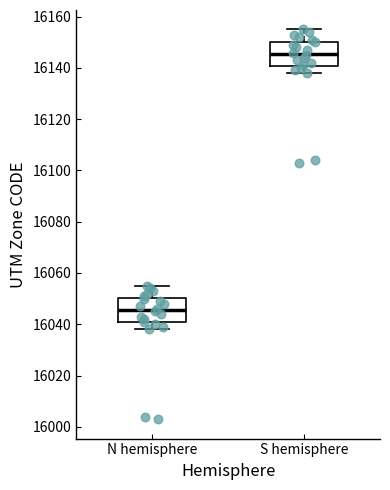

Reading left to right, transcribe this box plot: for each box, give where its median line is, the range the box spans, and where its two whiskers end, as read against the y-axis. The values are not printed on the chart, so give them approximately, as read against the axis.

N hemisphere: median 16046, box 16040 to 16050, whiskers 16038 to 16056
S hemisphere: median 16146, box 16140 to 16150, whiskers 16138 to 16156